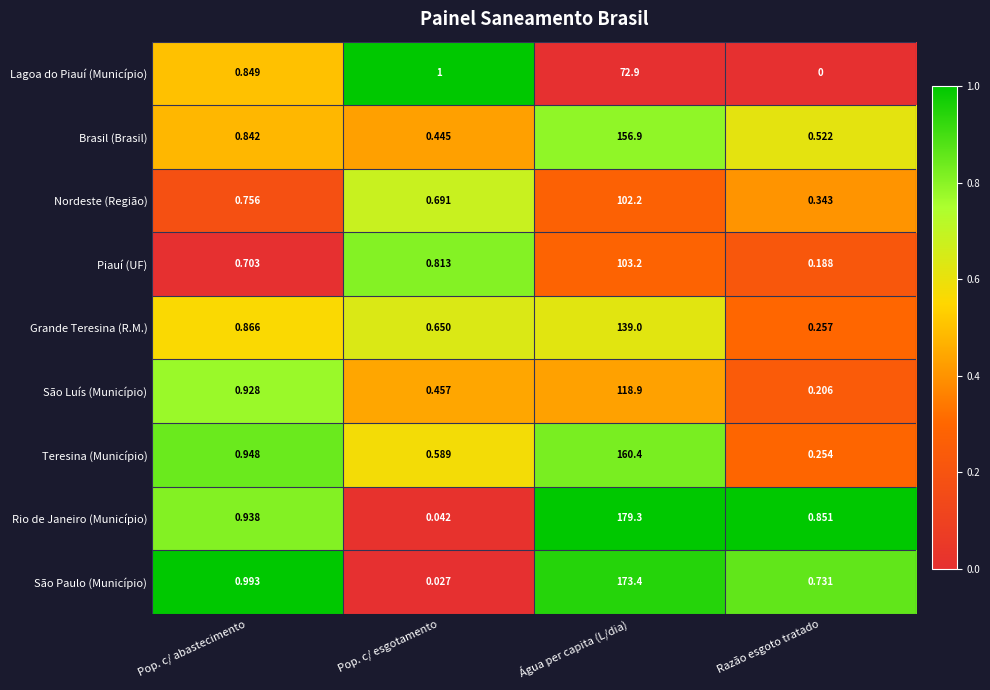

Which category has the lowest value in the Nordeste (Região) series?

Razão esgoto tratado